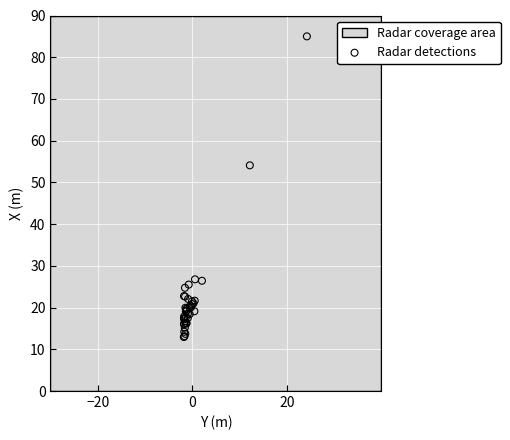

What Y value in the scatter plot is closest to 48?

54.1